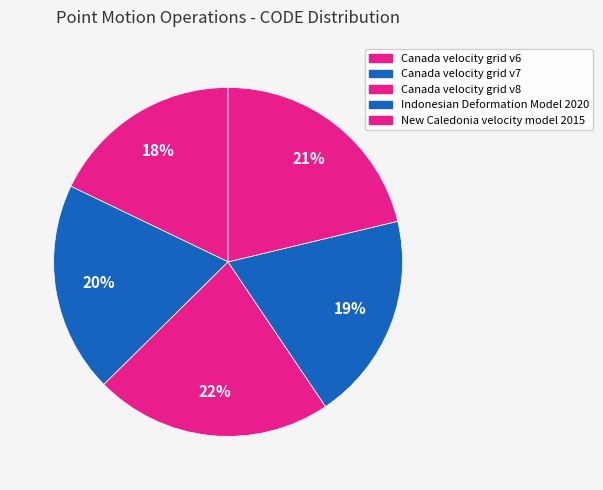

To the nearest percent, what portion does New Caledonia velocity model 2015 represent?

21%